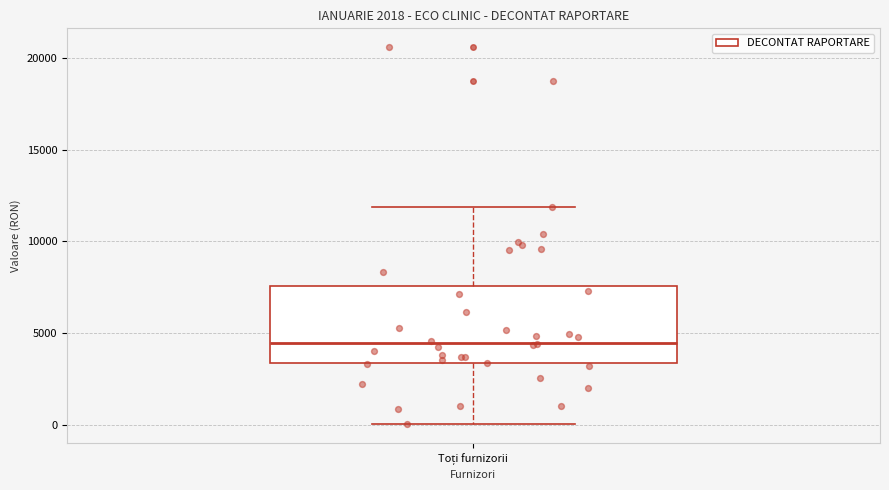

Transcribe this box plot: give where the median line is, the range the box spans, and where the two whiskers end, as read against the y-axis. The values are not printed on the chart, so give them approximately, as read against the axis.

median 4500, box 3500 to 7500, whiskers 0 to 12000